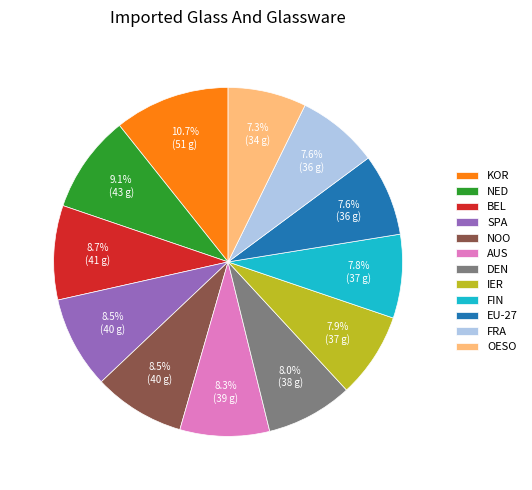

To the nearest percent, what is the average slice percentage?

8%